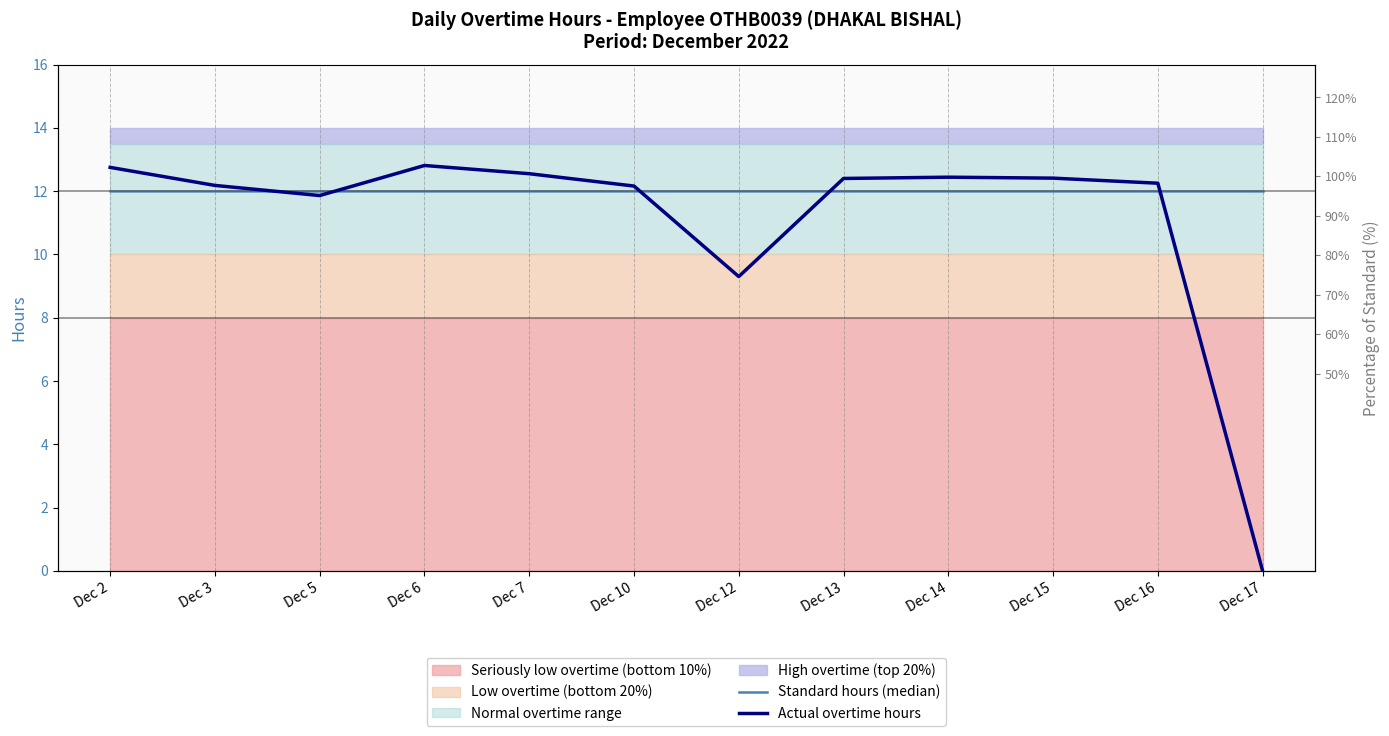

At which category does Actual overtime hours reach its first local peak?

Dec 6